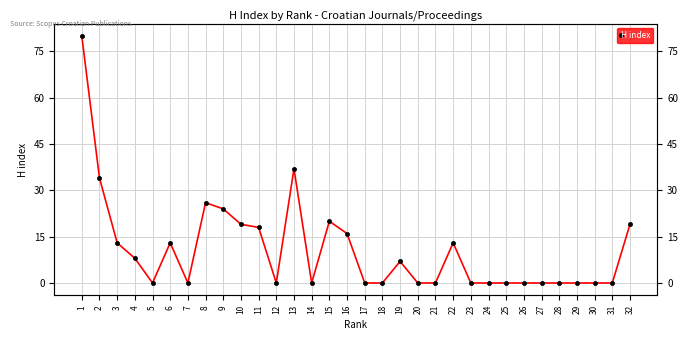

At which label is the value closest to 40?

13